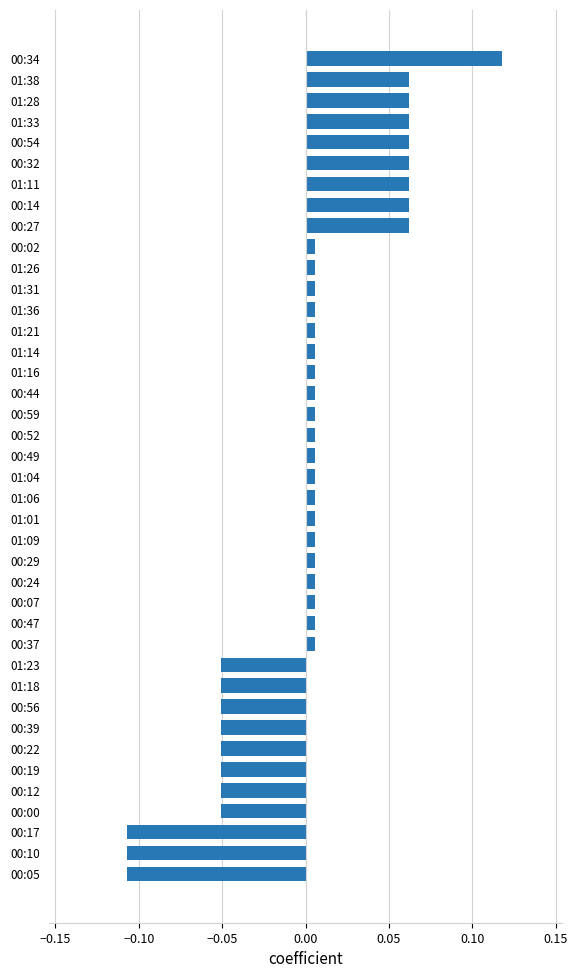

What is the change in value from 00:10 to 00:27?

+0.2